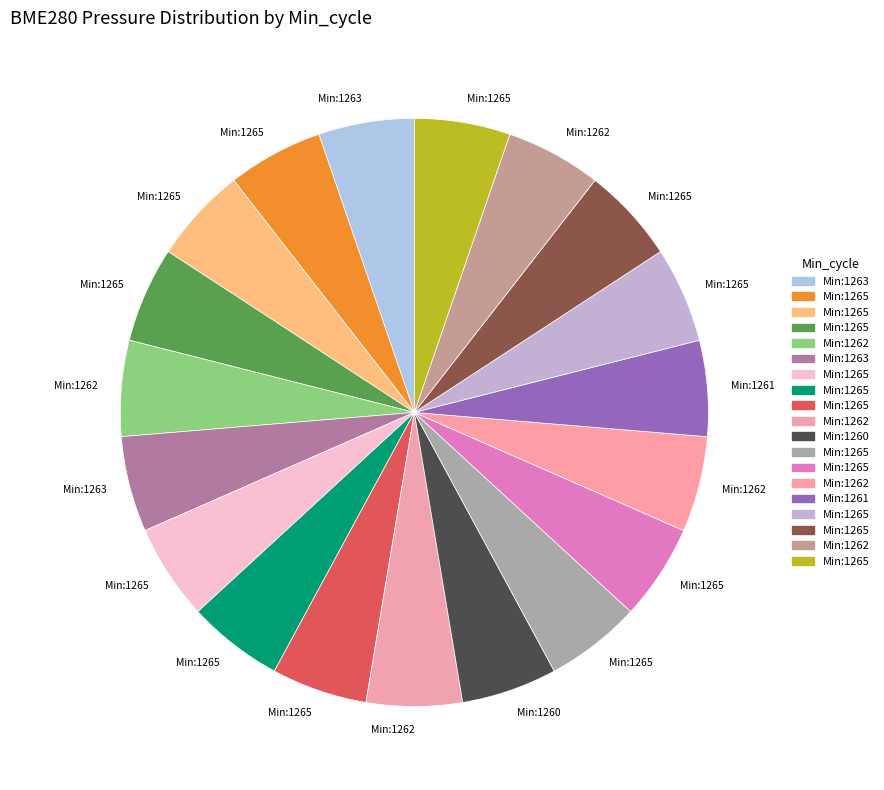

Count the number of slices in the pie.

19